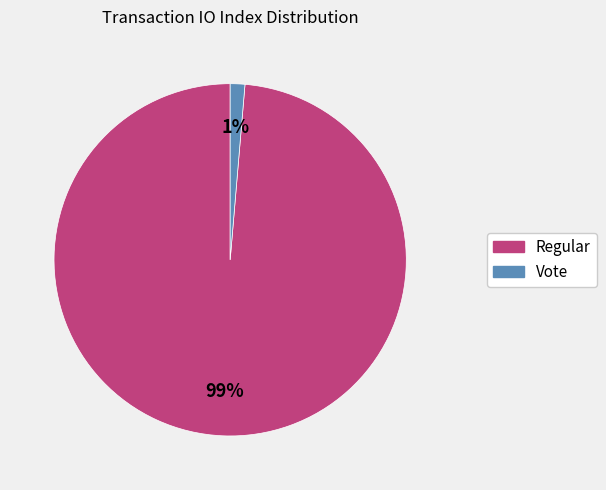

Which slice is the largest?

Regular